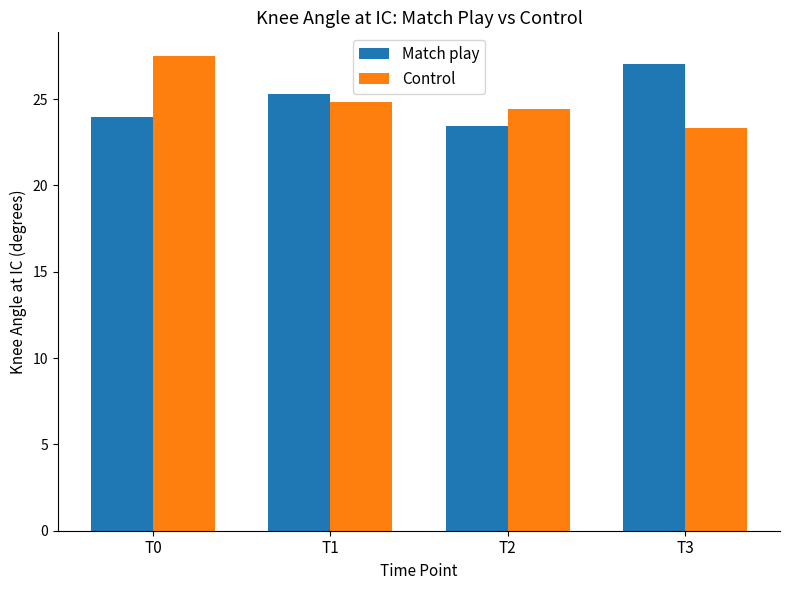

Are the bars grouped side by side (vs. stacked)?

Yes